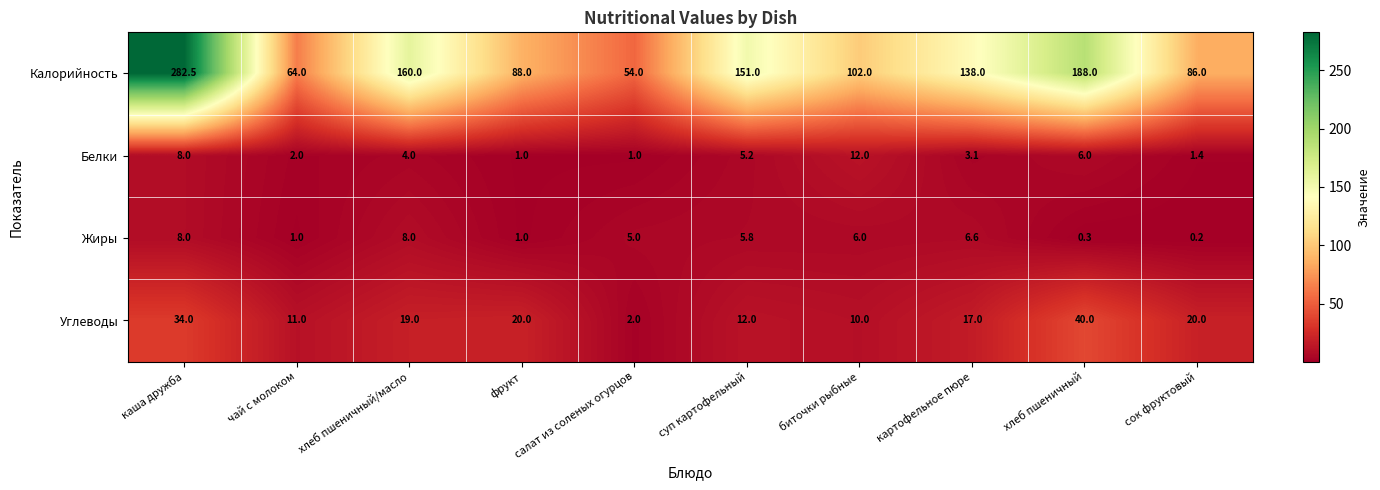

Where is Калорийность nearest to the value 168?

хлеб пшеничный/масло